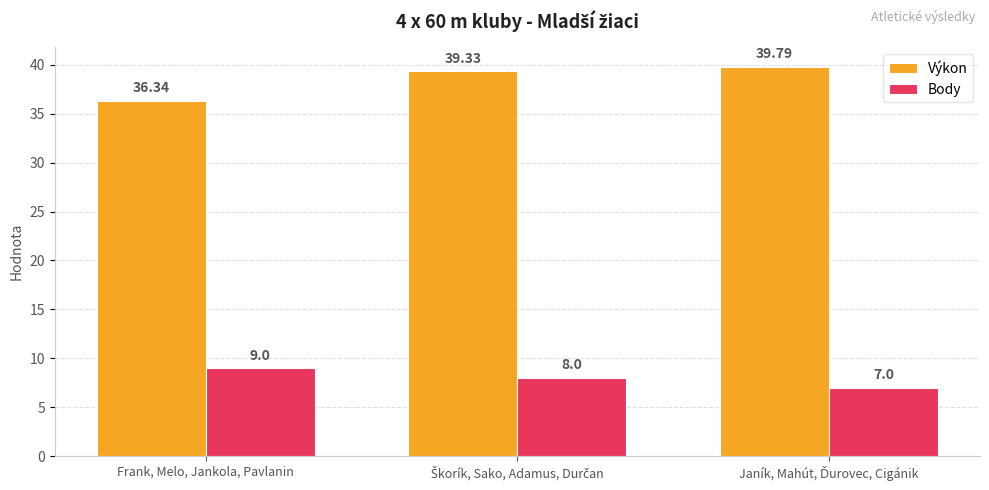

Which series has the widest spread of values?

Výkon